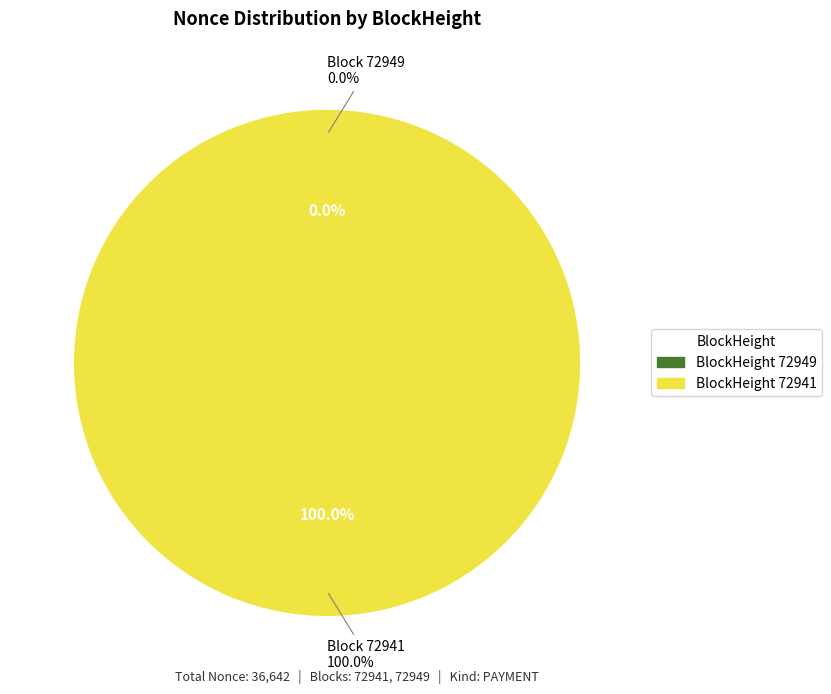

What is the total percentage of 72949 and 72941?

100.0%